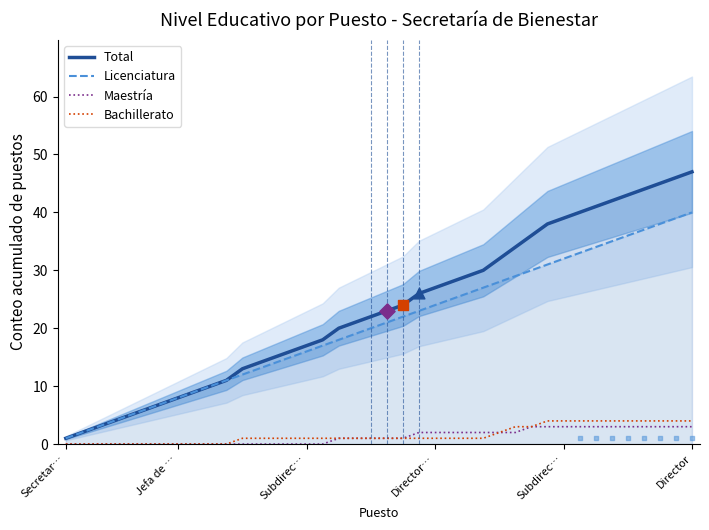

What are all the series names shown in the legend?

Total, Licenciatura, Maestría, Bachillerato